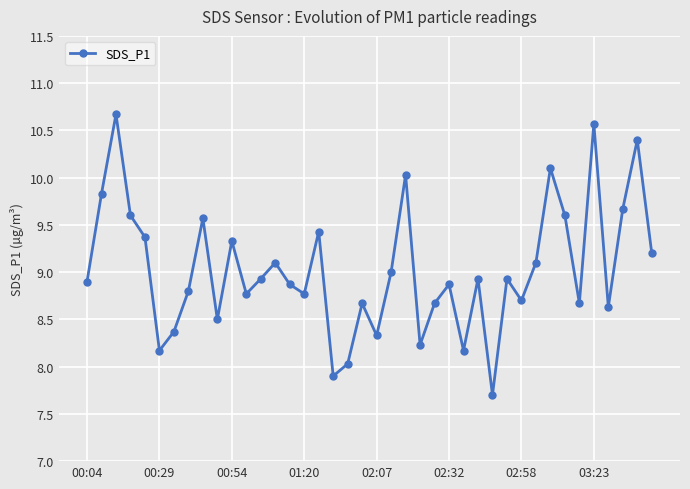

What is the minimum value shown in the chart?

7.7